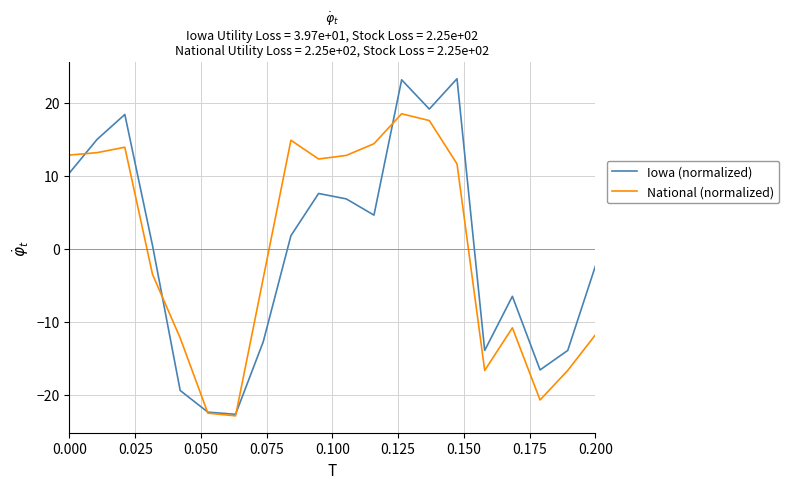

Rank the series by their maximum value, from highest to lowest.

Iowa (normalized), National (normalized)